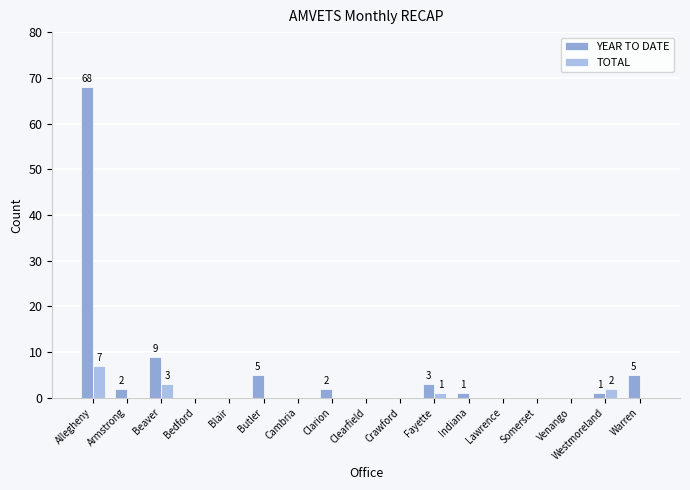

The value of YEAR TO DATE at Warren is 5. True or false?

True